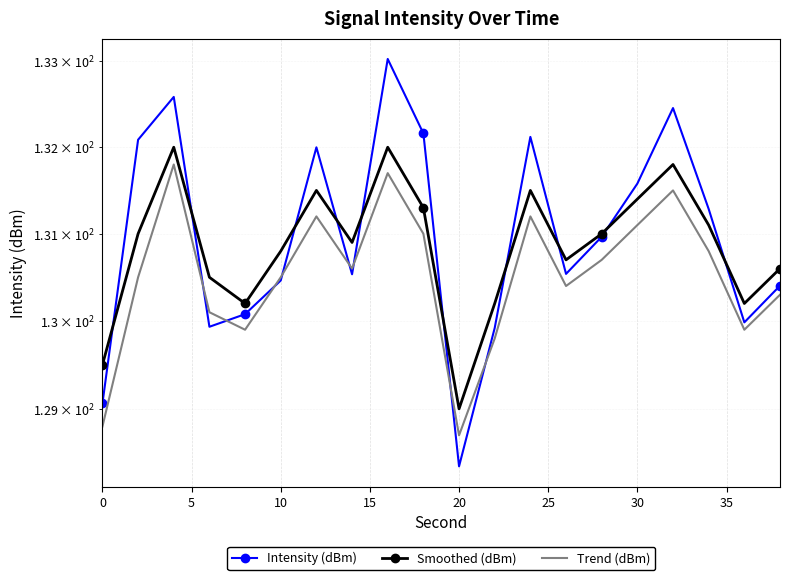

True or false: Smoothed (dBm) and Intensity (dBm) cross at least once.

True